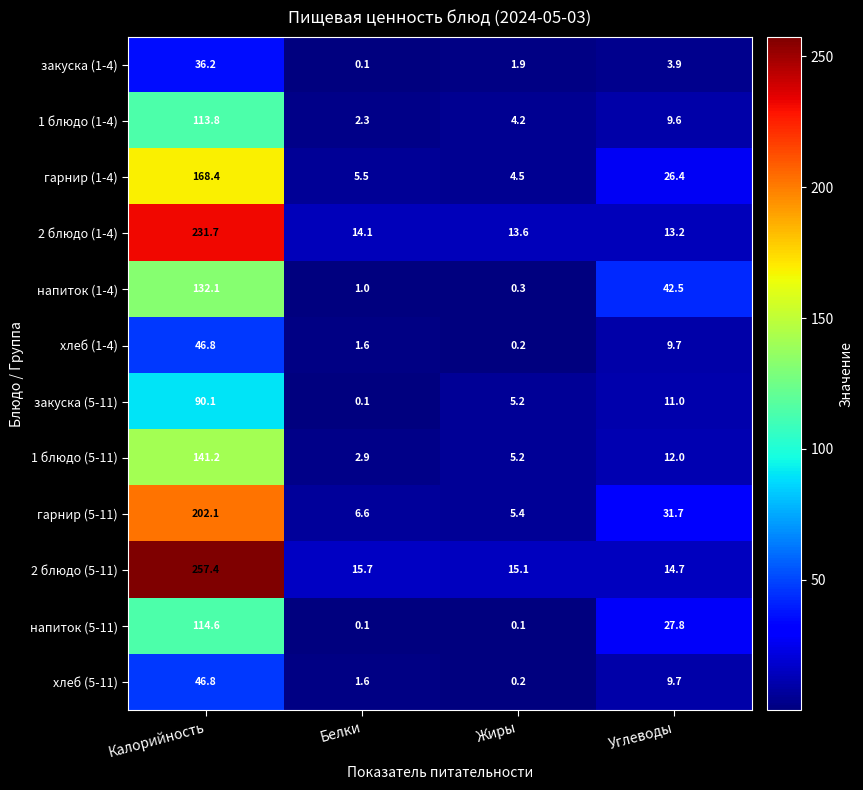

What is the sum of all закуска (1-4) values?

42.1